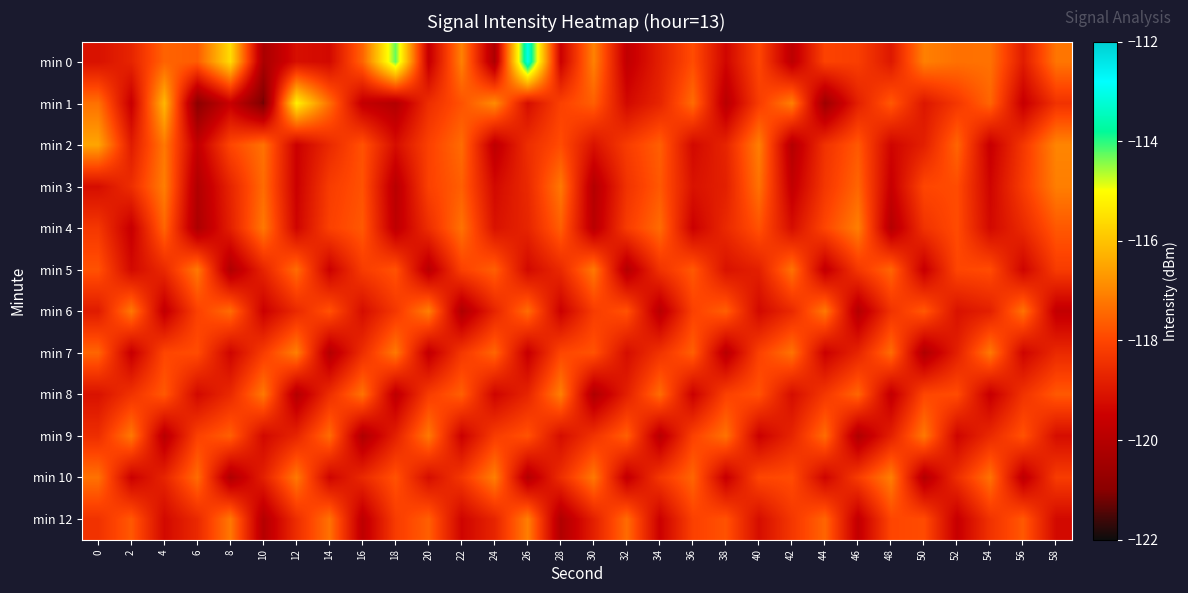

Reading right to left, extract all data points from this chart.

min 0: 58=-117.2	56=-118.9	54=-117.3	52=-117.3	50=-117.1	48=-119.0	46=-118.2	44=-118.1	42=-119.8	40=-118.0	38=-119.4	36=-117.9	34=-118.8	32=-119.7	30=-117.0	28=-119.5	26=-113.0	24=-120.2	22=-117.1	20=-119.6	18=-114.3	16=-117.5	14=-119.3	12=-119.2	10=-120.3	8=-115.6	6=-117.6	4=-117.5	2=-118.7	0=-119.1
min 1: 58=-118.4	56=-119.6	54=-117.5	52=-118.3	50=-119.0	48=-117.7	46=-118.8	44=-120.5	42=-117.1	40=-118.2	38=-119.9	36=-117.4	34=-118.7	32=-119.3	30=-117.6	28=-118.1	26=-119.2	24=-116.9	22=-117.8	20=-118.5	18=-120.0	16=-119.7	14=-117.4	12=-115.2	10=-121.2	8=-119.6	6=-120.9	4=-116.2	2=-119.6	0=-117.3
min 2: 58=-117.0	56=-118.3	54=-119.6	52=-117.5	50=-118.8	48=-119.4	46=-117.7	44=-118.4	42=-120.0	40=-117.1	38=-118.7	36=-119.3	34=-117.6	32=-118.2	30=-119.1	28=-117.9	26=-118.5	24=-119.8	22=-117.4	20=-118.1	18=-119.2	16=-117.8	14=-118.6	12=-119.5	10=-117.3	8=-118.0	6=-119.7	4=-117.2	2=-118.9	0=-116.5
min 3: 58=-117.1	56=-118.2	54=-119.4	52=-117.9	50=-118.0	48=-119.6	46=-117.5	44=-118.3	42=-119.7	40=-117.3	38=-118.8	36=-119.1	34=-117.7	32=-118.4	30=-120.0	28=-117.2	26=-118.6	24=-119.3	22=-117.6	20=-118.1	18=-119.9	16=-117.8	14=-118.2	12=-119.5	10=-117.4	8=-118.7	6=-120.1	4=-117.1	2=-118.5	0=-119.2
min 4: 58=-117.7	56=-118.6	54=-119.3	52=-117.9	50=-118.4	48=-120.0	46=-117.1	44=-118.0	42=-119.2	40=-117.8	38=-118.6	36=-119.5	34=-117.4	32=-118.2	30=-119.9	28=-117.6	26=-118.7	24=-119.1	22=-117.3	20=-118.5	18=-119.8	16=-117.7	14=-118.1	12=-119.4	10=-117.2	8=-118.8	6=-120.2	4=-117.5	2=-119.6	0=-118.3
min 5: 58=-118.2	56=-119.4	54=-117.9	52=-118.0	50=-119.6	48=-117.5	46=-118.3	44=-119.7	42=-117.3	40=-118.8	38=-119.1	36=-117.7	34=-118.4	32=-120.0	30=-117.2	28=-118.6	26=-119.3	24=-117.6	22=-118.1	20=-119.9	18=-117.8	16=-118.2	14=-119.5	12=-117.4	10=-118.7	8=-120.1	6=-117.2	4=-118.6	2=-119.3	0=-117.8
min 6: 58=-119.7	56=-117.3	54=-118.8	52=-119.1	50=-117.7	48=-118.4	46=-120.0	44=-117.2	42=-118.6	40=-119.3	38=-117.6	36=-118.1	34=-119.9	32=-117.8	30=-118.2	28=-119.5	26=-117.4	24=-118.7	22=-120.1	20=-117.1	18=-118.3	16=-119.2	14=-117.8	12=-118.6	10=-119.5	8=-117.4	6=-118.1	4=-119.7	2=-117.2	0=-118.9
min 7: 58=-118.6	56=-119.4	54=-117.2	52=-118.8	50=-120.1	48=-117.4	46=-118.7	44=-119.5	42=-117.3	40=-118.1	38=-119.9	36=-117.6	34=-118.4	32=-119.2	30=-117.8	28=-118.0	26=-119.6	24=-117.5	22=-118.3	20=-119.7	18=-117.2	16=-118.5	14=-120.0	12=-117.1	10=-118.2	8=-119.4	6=-117.9	4=-118.0	2=-119.6	0=-117.5
min 8: 58=-117.7	56=-118.4	54=-119.6	52=-117.9	50=-118.0	48=-119.7	46=-117.5	44=-118.3	42=-119.2	40=-117.8	38=-118.1	36=-119.5	34=-117.4	32=-118.8	30=-120.1	28=-117.1	26=-118.7	24=-119.4	22=-117.6	20=-118.2	18=-119.8	16=-117.3	14=-118.5	12=-120.0	10=-117.2	8=-118.6	6=-119.3	4=-117.7	2=-118.4	0=-119.1
min 9: 58=-119.2	56=-117.8	54=-118.6	52=-119.4	50=-117.2	48=-118.8	46=-120.1	44=-117.4	42=-118.7	40=-119.5	38=-117.3	36=-118.1	34=-119.9	32=-117.6	30=-118.4	28=-119.2	26=-117.8	24=-118.2	22=-119.5	20=-117.2	18=-118.8	16=-120.1	14=-117.4	12=-118.7	10=-119.3	8=-117.6	6=-118.1	4=-119.9	2=-117.2	0=-118.5
min 10: 58=-118.2	56=-119.8	54=-117.3	52=-118.5	50=-120.0	48=-117.1	46=-118.2	44=-119.4	42=-117.9	40=-118.0	38=-119.6	36=-117.5	34=-118.3	32=-119.7	30=-117.2	28=-118.5	26=-120.0	24=-117.1	22=-118.3	20=-119.2	18=-117.8	16=-118.6	14=-119.4	12=-117.2	10=-118.8	8=-120.1	6=-117.4	4=-118.7	2=-119.5	0=-117.3
min 12: 58=-119.3	56=-117.7	54=-118.4	52=-119.6	50=-117.9	48=-118.0	46=-119.7	44=-117.5	42=-118.3	40=-119.2	38=-117.8	36=-118.1	34=-119.5	32=-117.4	30=-118.8	28=-120.1	26=-117.1	24=-118.7	22=-119.4	20=-117.6	18=-118.2	16=-119.8	14=-117.3	12=-118.5	10=-120.0	8=-117.2	6=-118.6	4=-119.3	2=-117.7	0=-118.4